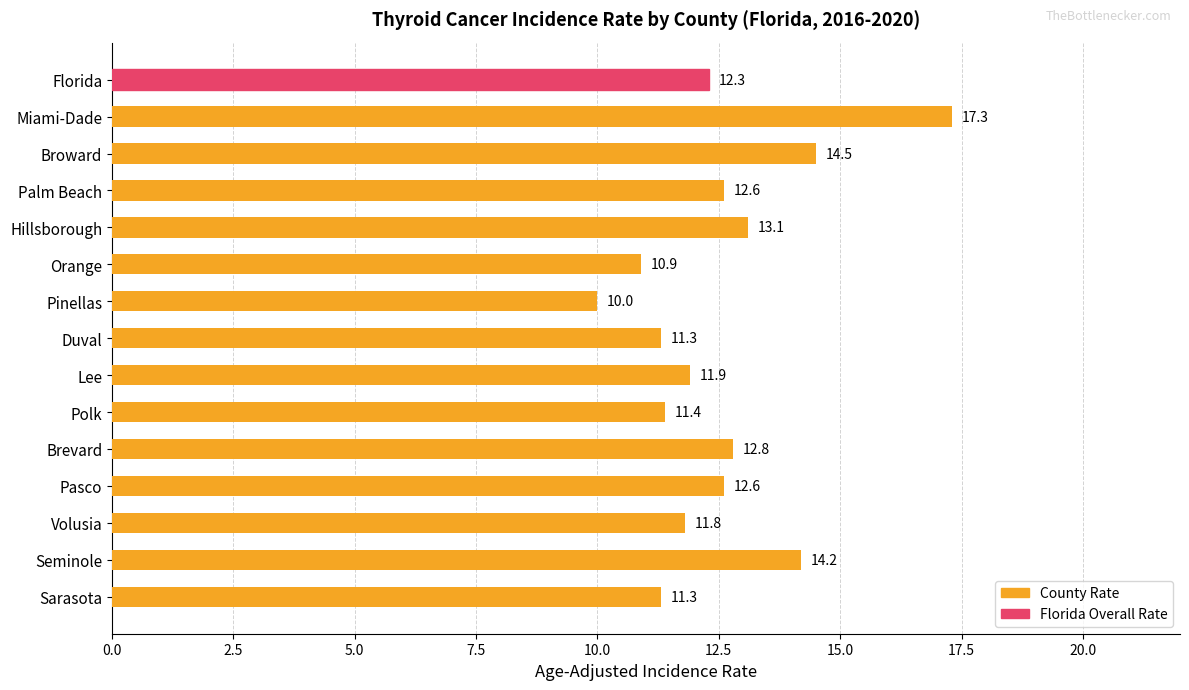

What is the average value?

12.5